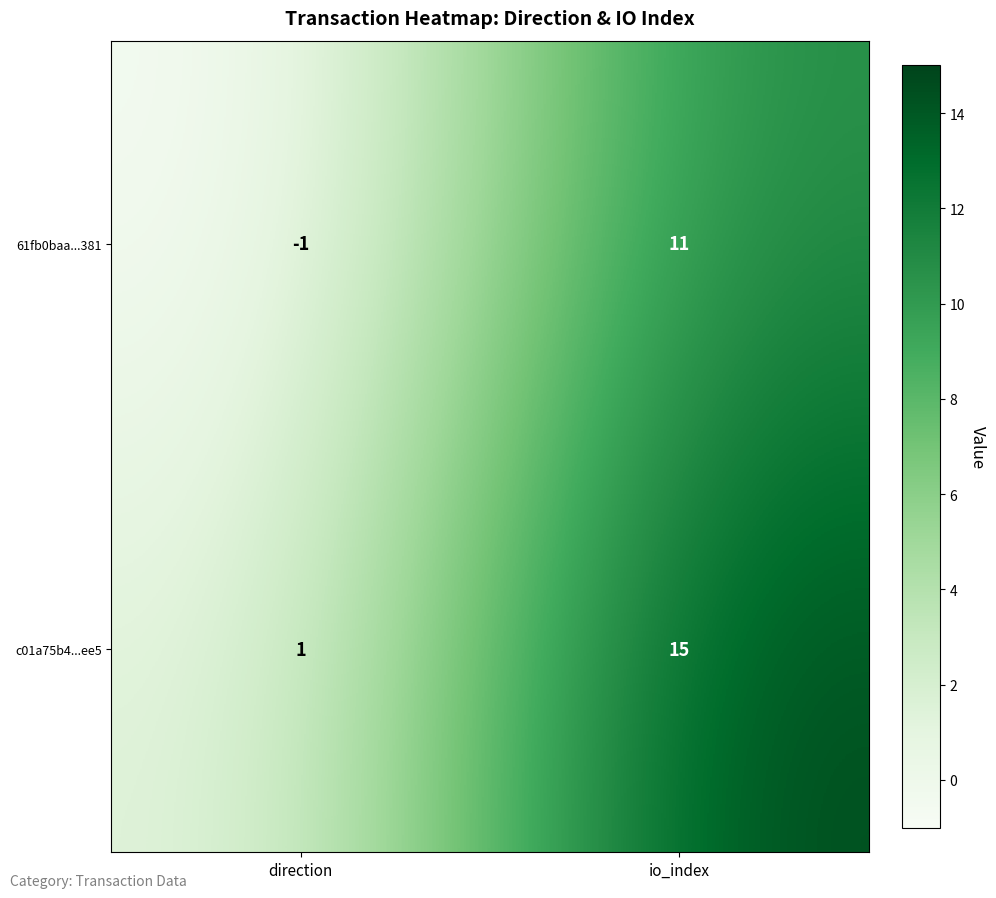

Which category has the lowest value across all series?

direction